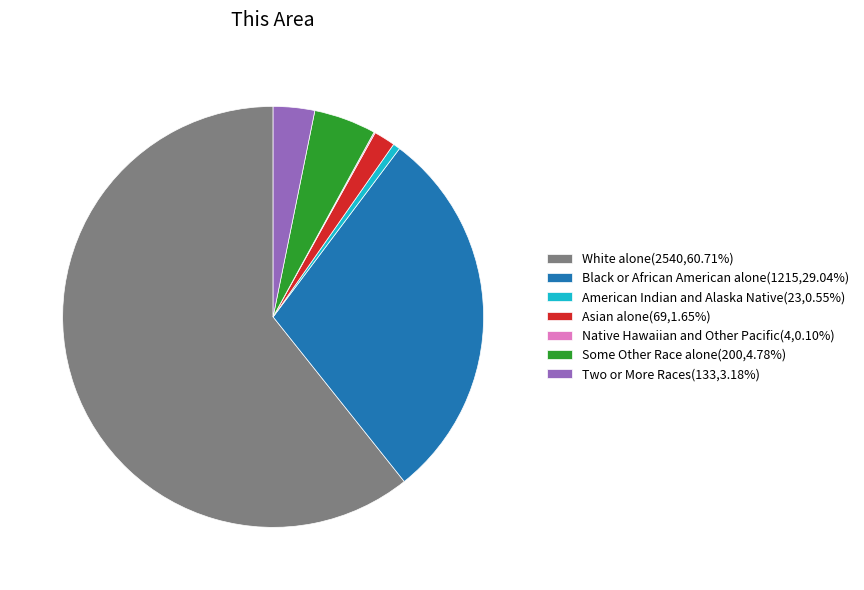

Do White alone(2540,60.71%) and Some Other Race alone(200,4.78%) together represent more than half of the pie?

Yes